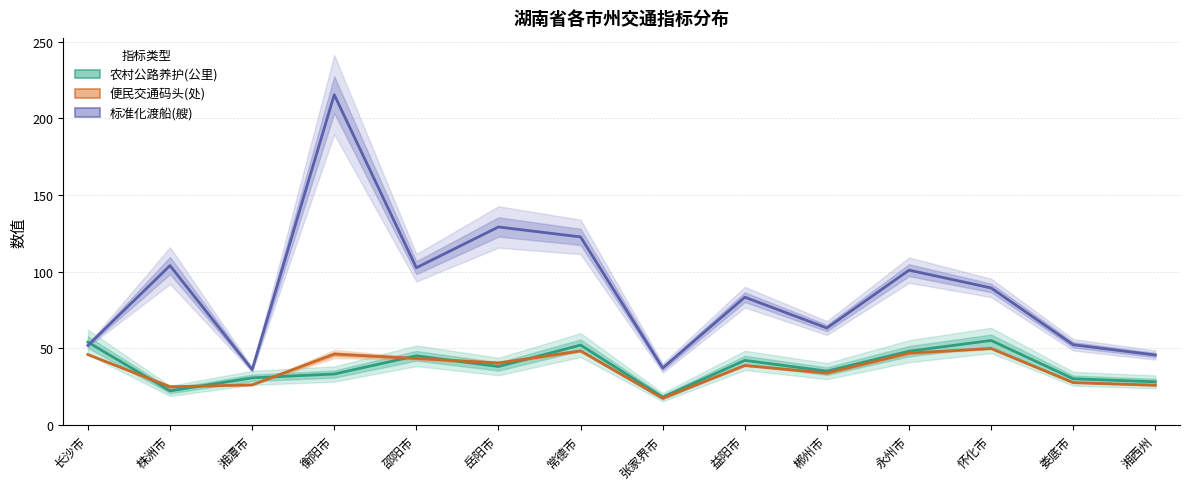

List the labels in order of 便民交通码头(处) value, largest first.

怀化市, 常德市, 永州市, 衡阳市, 长沙市, 邵阳市, 岳阳市, 益阳市, 郴州市, 娄底市, 湘潭市, 湘西州, 株洲市, 张家界市